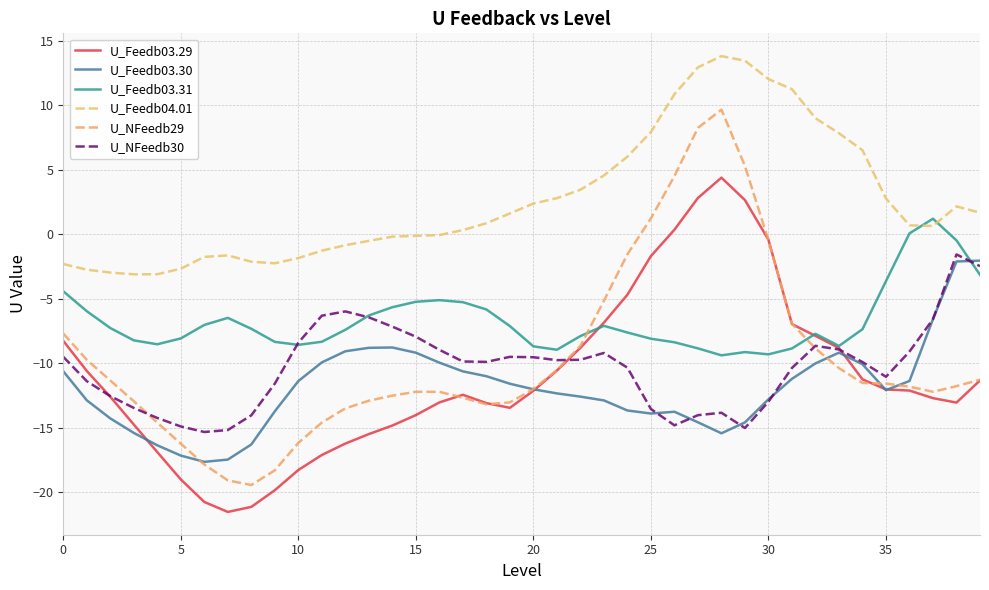

True or false: U_Feedb03.29 has more than 0 interior local peaks.

True